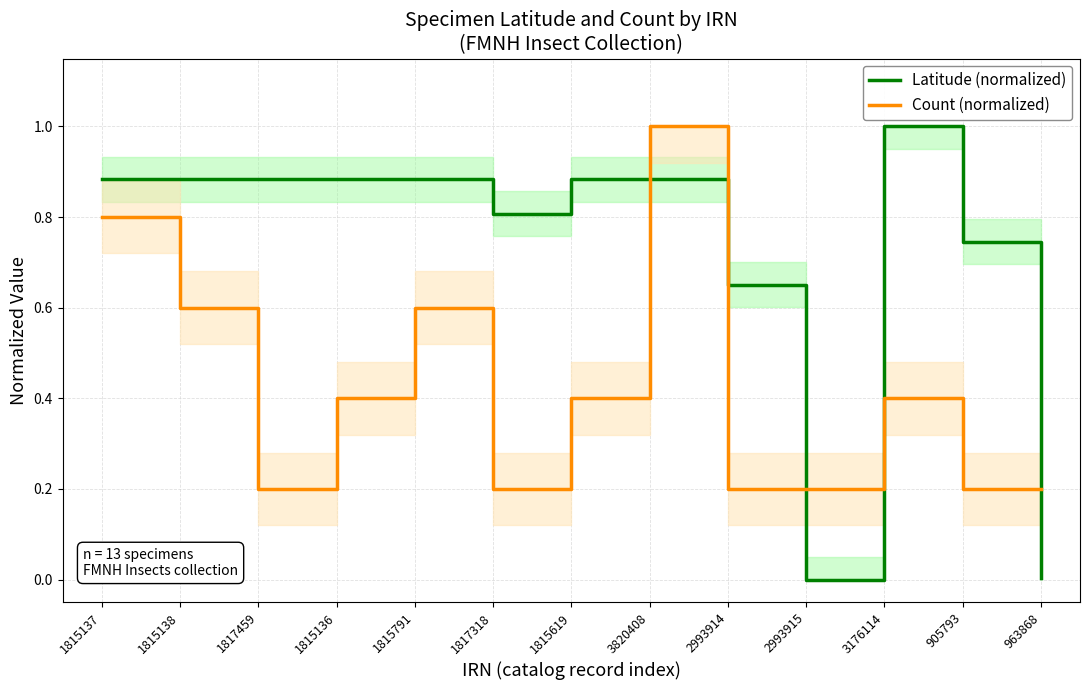

What are all the series names shown in the legend?

Latitude (normalized), Count (normalized)